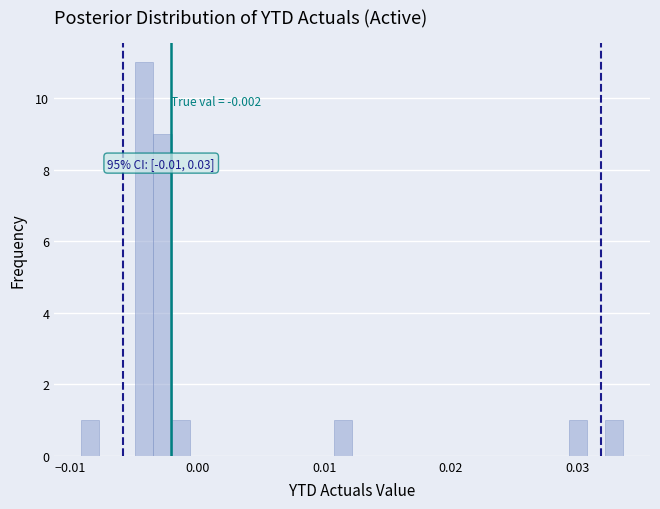

Read against the x-axis, roughly where is the centre of the tallest bar?

-0.004